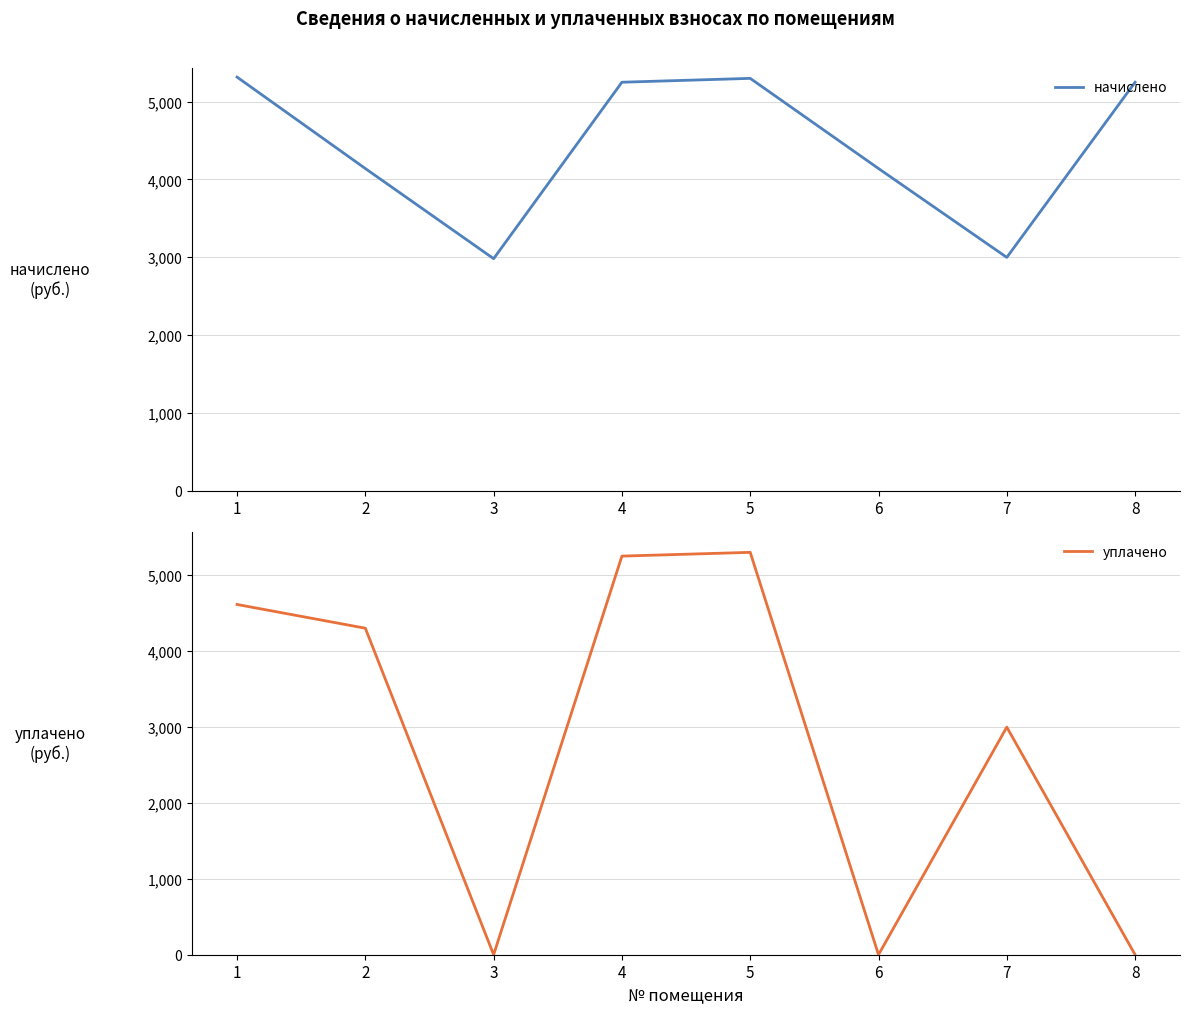

The начислено series shows 2215.2 at 2. True or false?

False